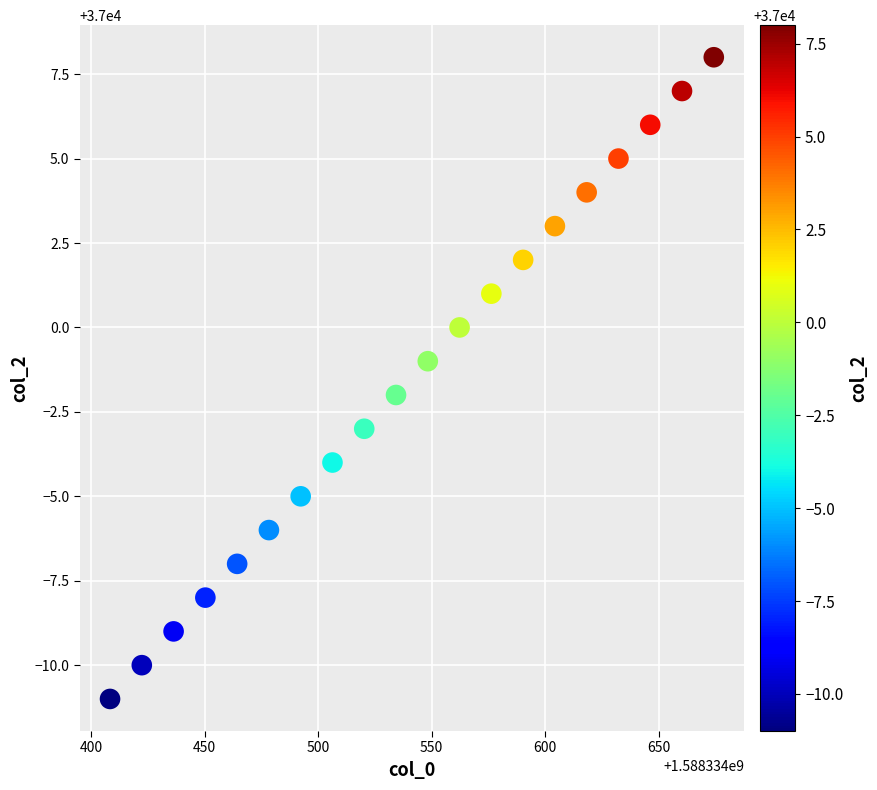

What is the range of Y values (max minus min)?

19